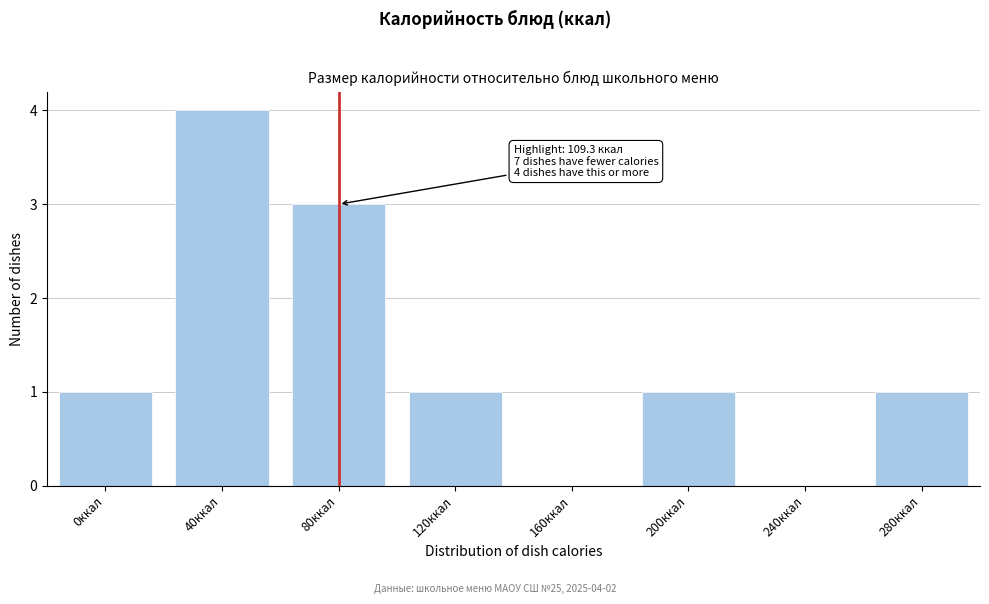

Reading left to right, transcribe all the data shown in this chart.

0ккал=1	40ккал=4	80ккал=3	120ккал=1	160ккал=0	200ккал=1	240ккал=0	280ккал=1